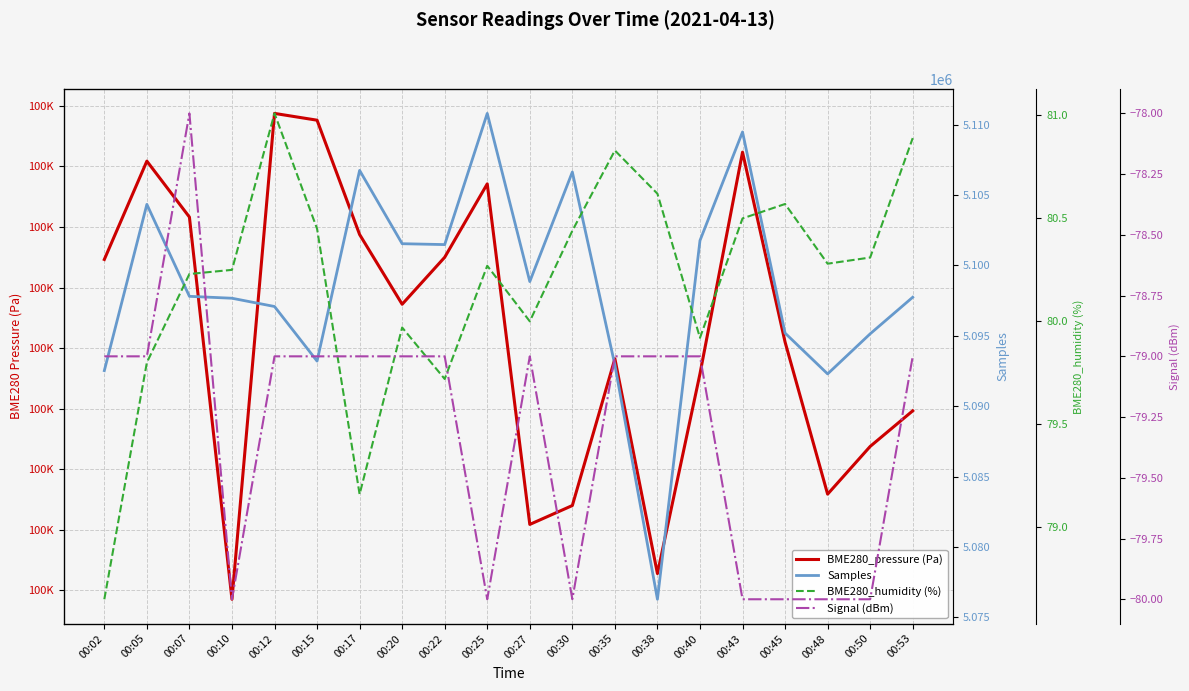

Which category has the lowest value in the Samples series?

00:38